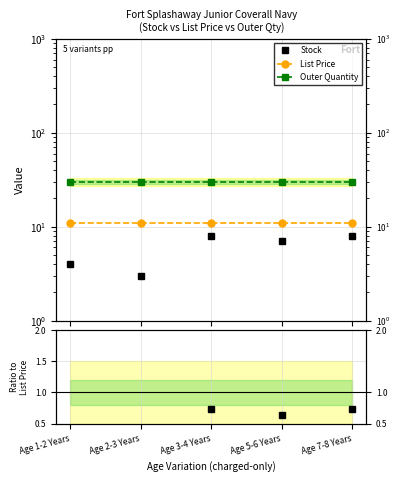

At how many categories does at least one series exceed 12?

5